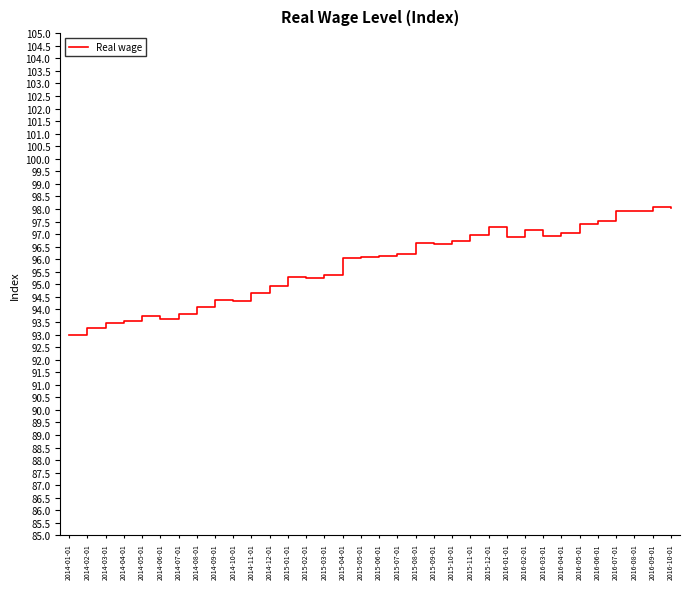

What is the greatest value displayed?

98.1